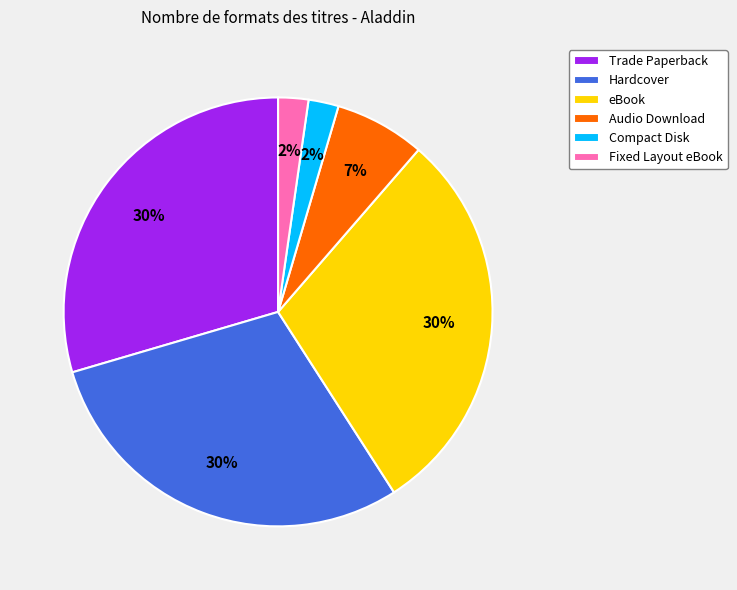

To the nearest percent, what percentage of the pie is Compact Disk?

2%